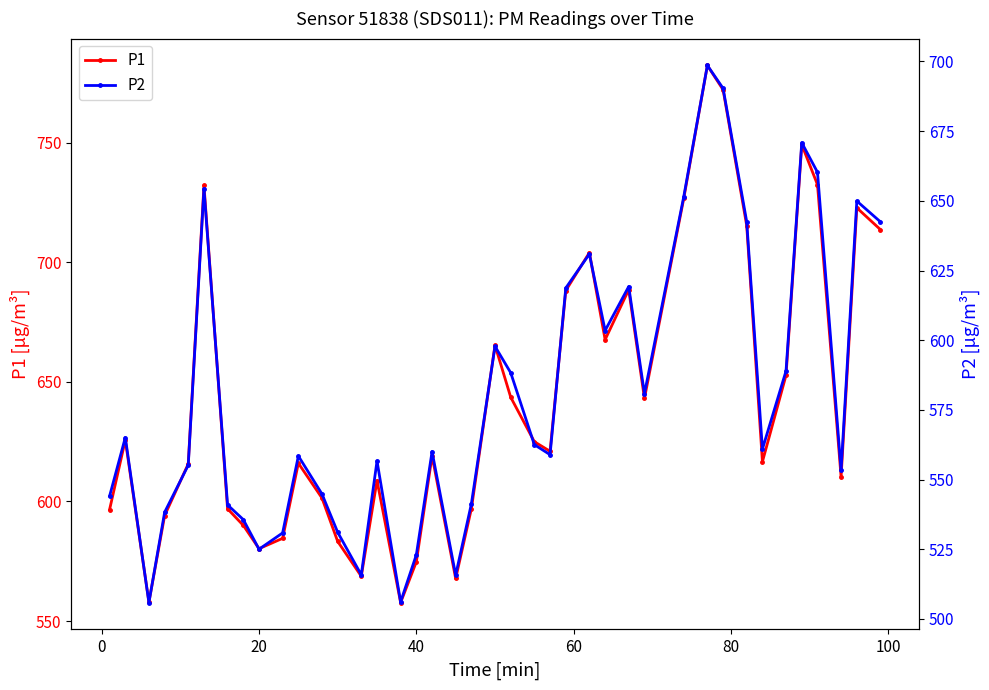

How many interior local peaks does the P1 series have?

11